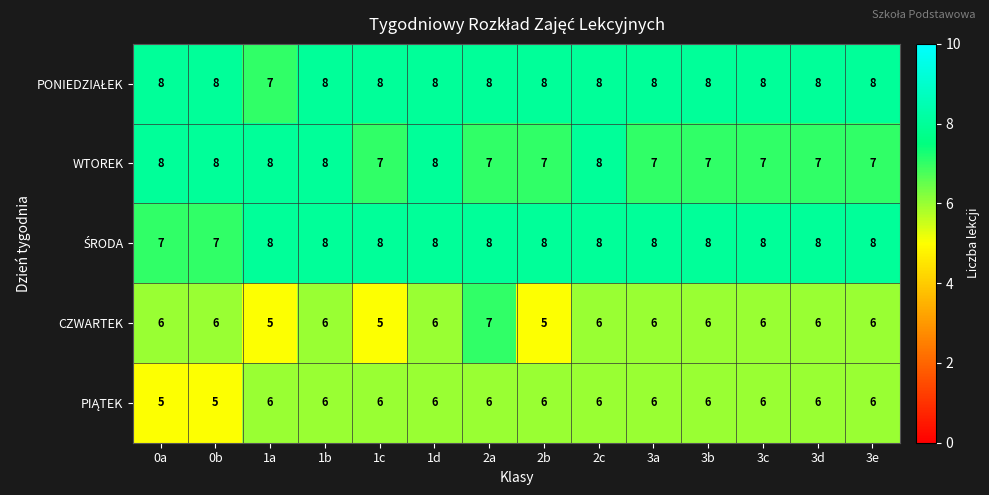

What is the minimum value for CZWARTEK?

5